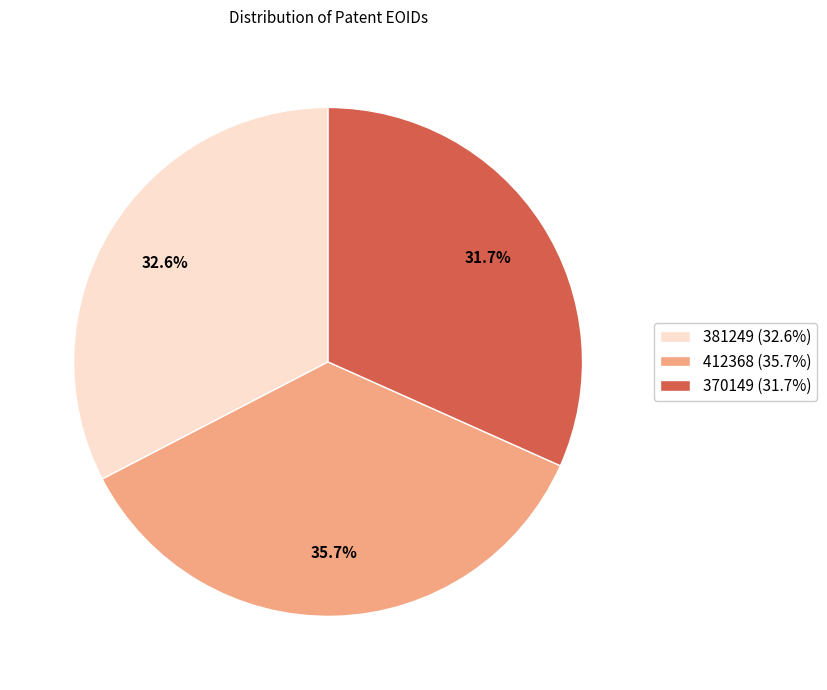

Is there any slice that represents more than half of the pie?

No